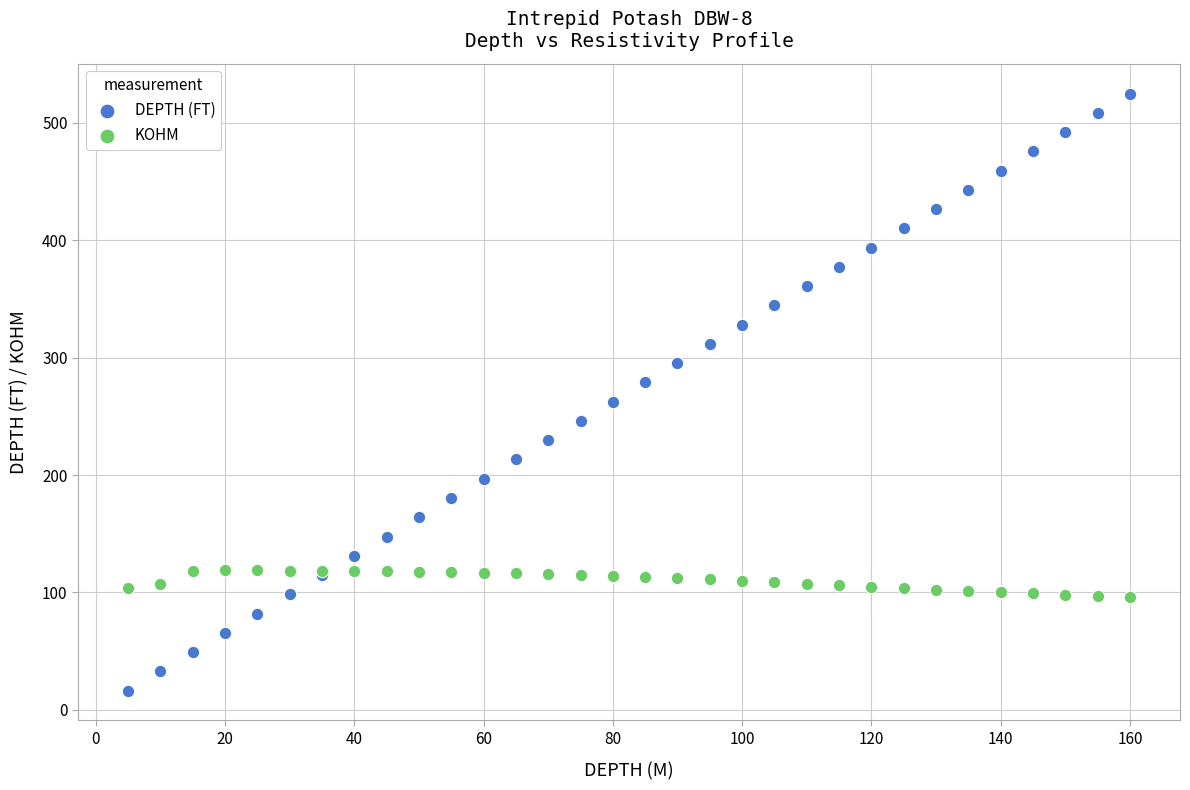

Which series has the largest Y range (max minus min)?

DEPTH (FT)